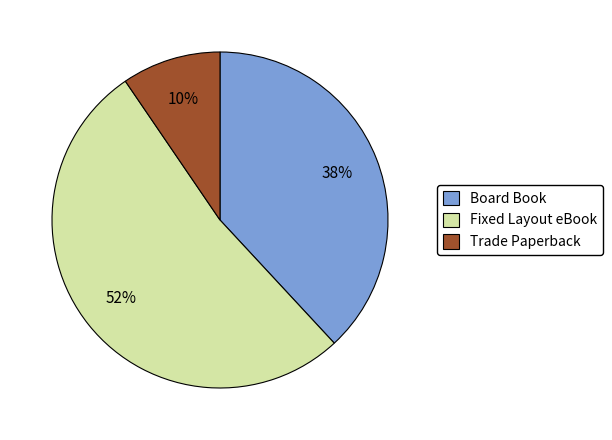

Which category has the smallest portion of the pie?

Trade Paperback